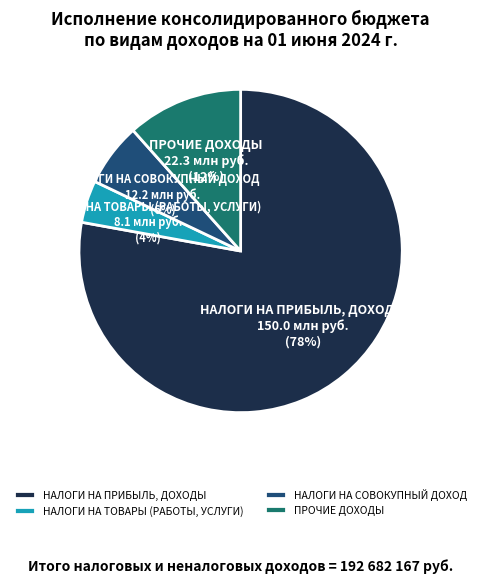

Does НАЛОГИ НА ПРИБЫЛЬ, ДОХОДЫ account for over 50% of the chart?

Yes